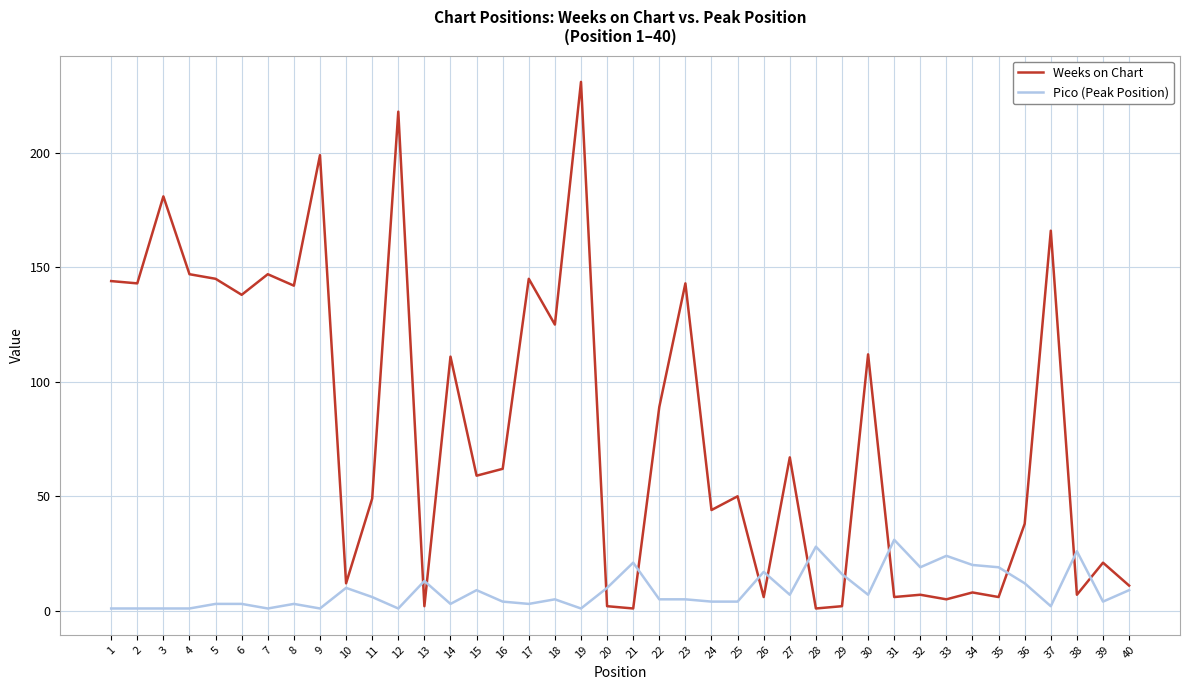

What is the maximum value shown in the chart?

231